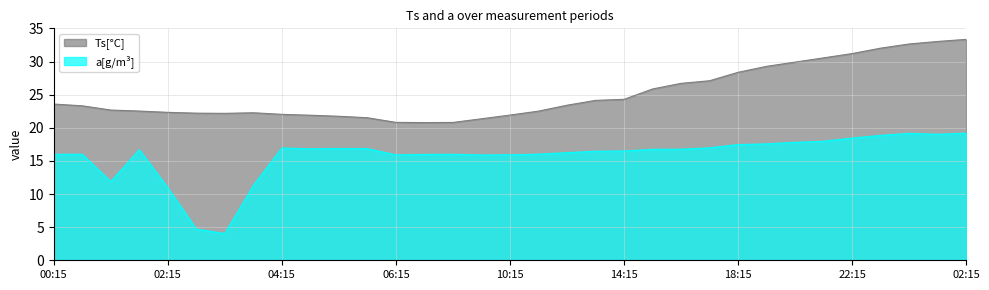

Is it true that Ts[°C] equals 34.0 at 01:45?

False